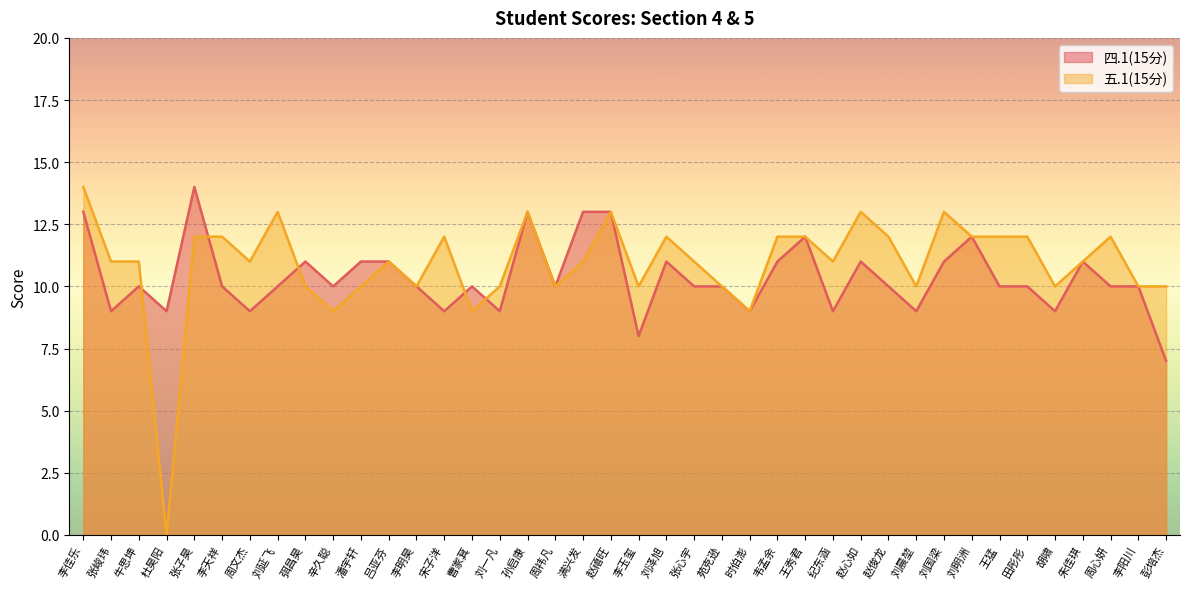

True or false: 四.1(15分) has more than 0 points higher than both neighbors.

True